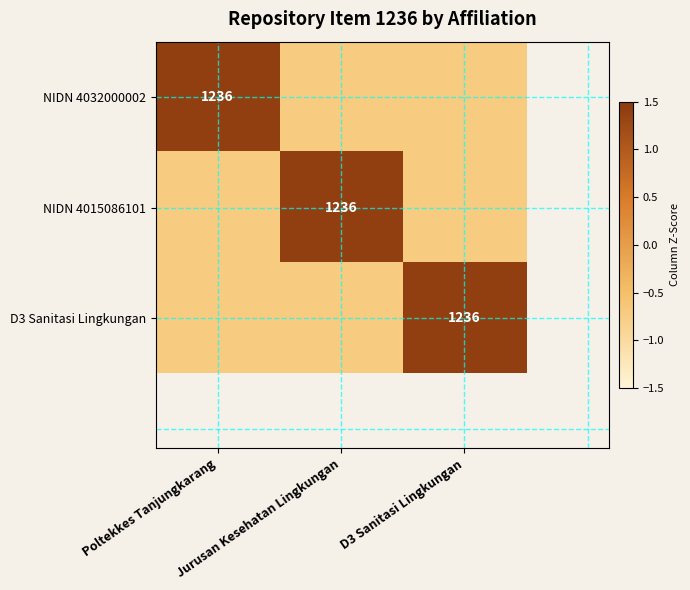

What is the maximum value shown in the chart?

1.4